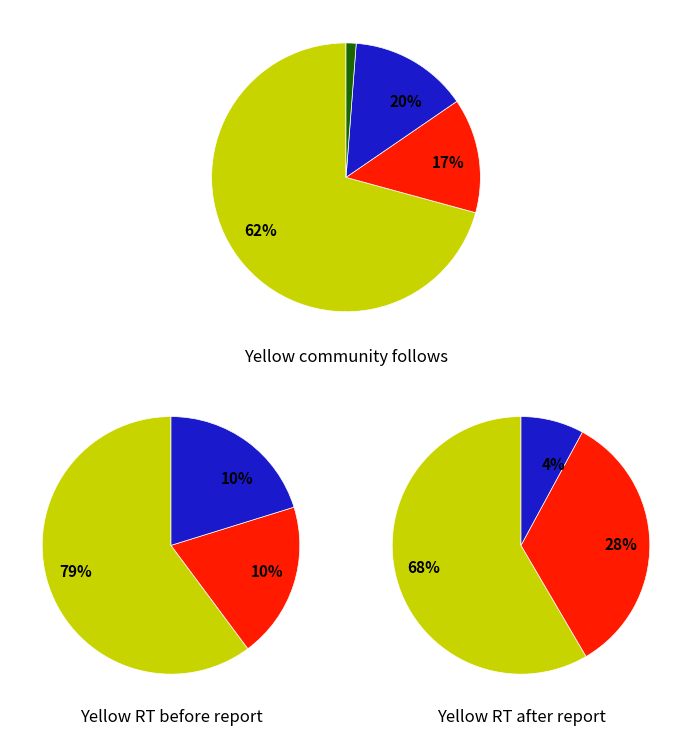

To the nearest percent, what percentage of the pie is pct35?

8%